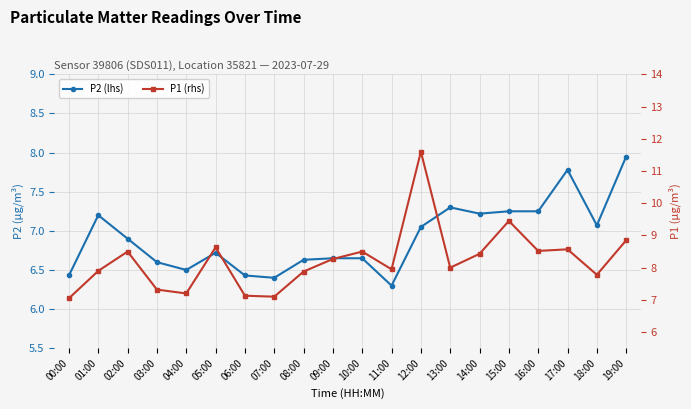

What is the difference between the highest and lowest values at 13:00?

0.7